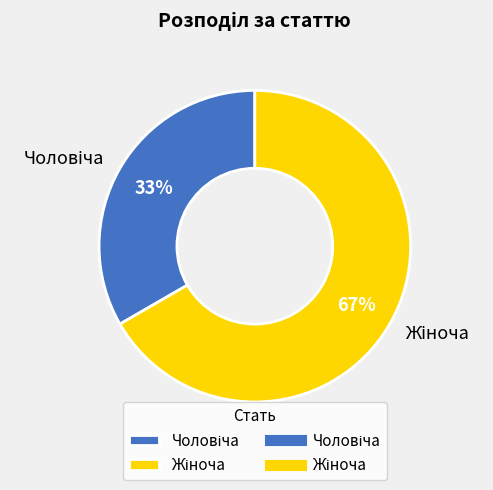

To the nearest percent, what is the average slice percentage?

50%